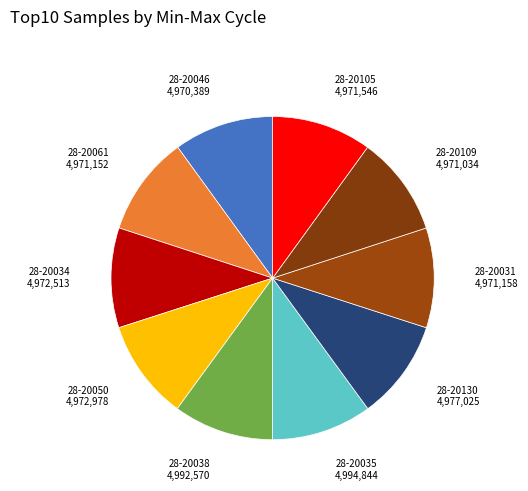

What is the ratio of the value at 28-20061 to the value at 28-20035?

1.0